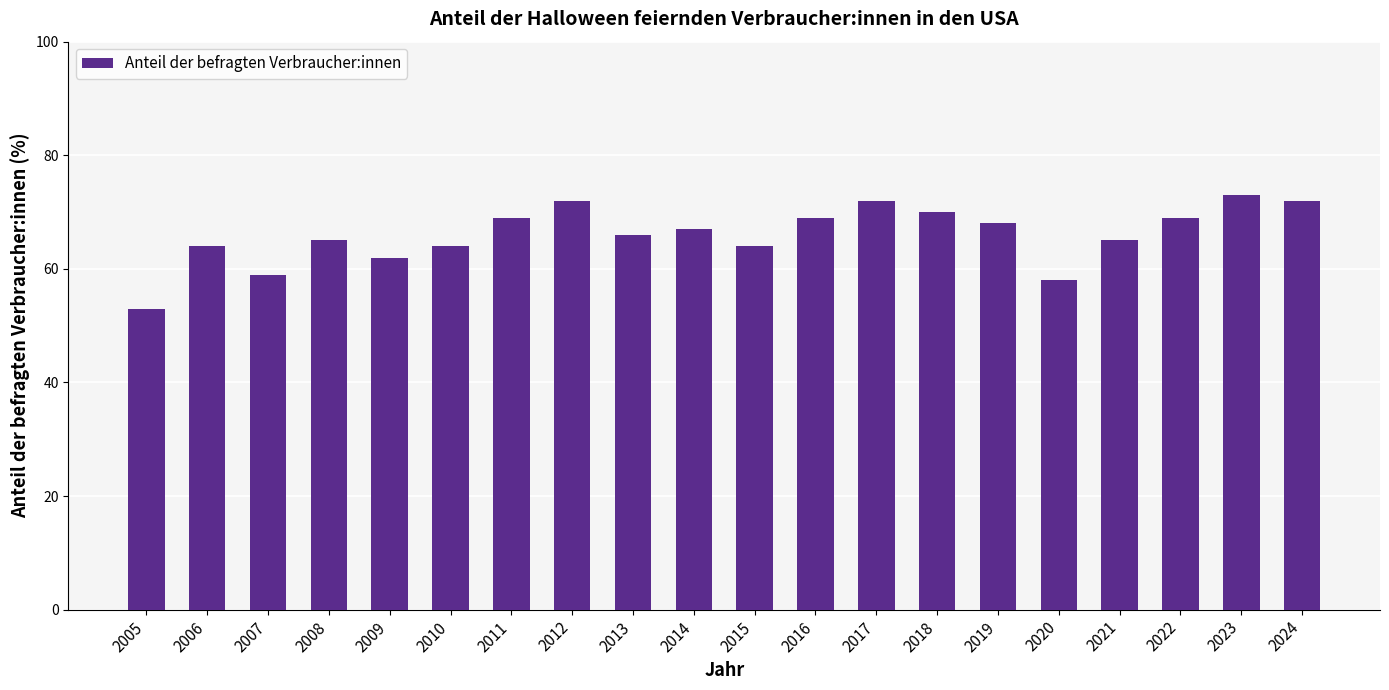

What is the average value?

66